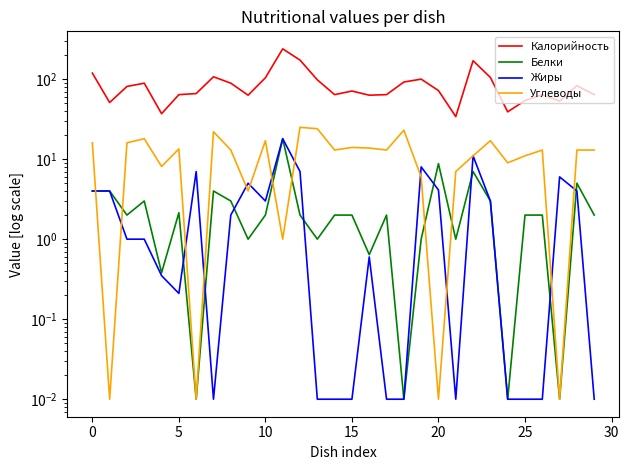

What is the spread (max minus min) of values at 13?

98.0